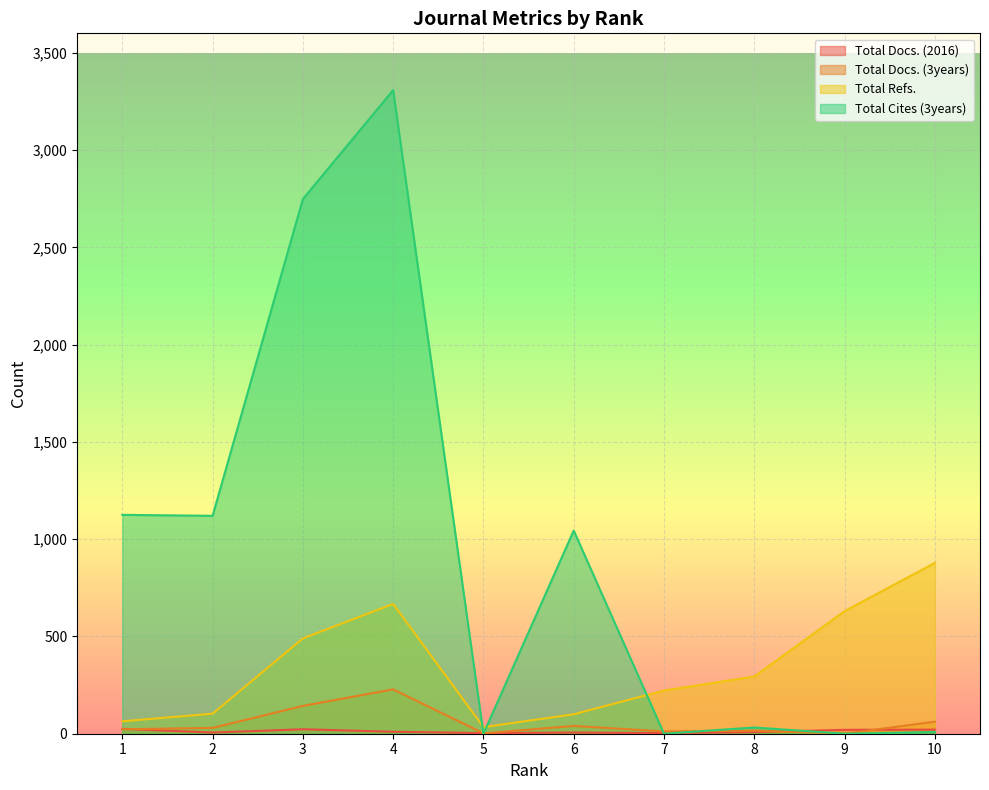

Is the value of Total Docs. (2016) at 6 greater than the value of Total Docs. (3years) at 4?

No